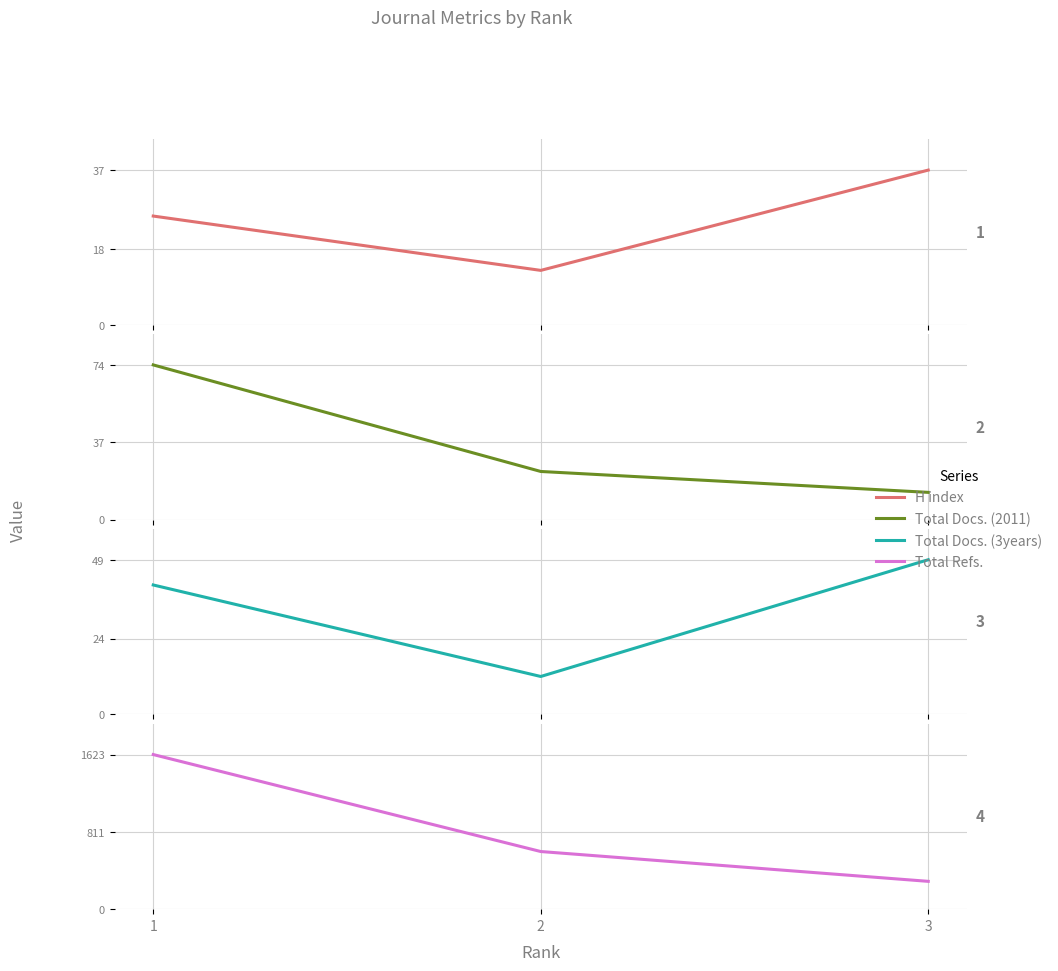

Is the value of H index at 3 greater than the value of Total Docs. (2011) at 1?

No